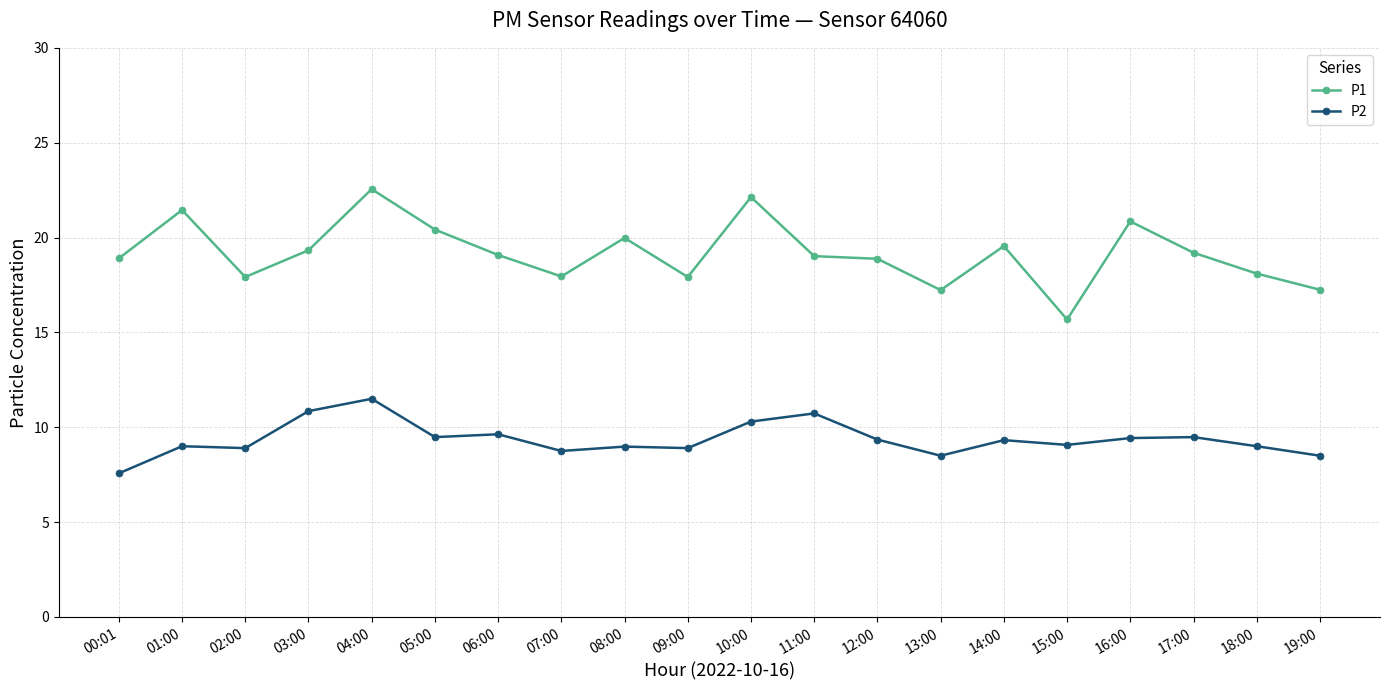

At which category does P1 reach its first local peak?

01:00